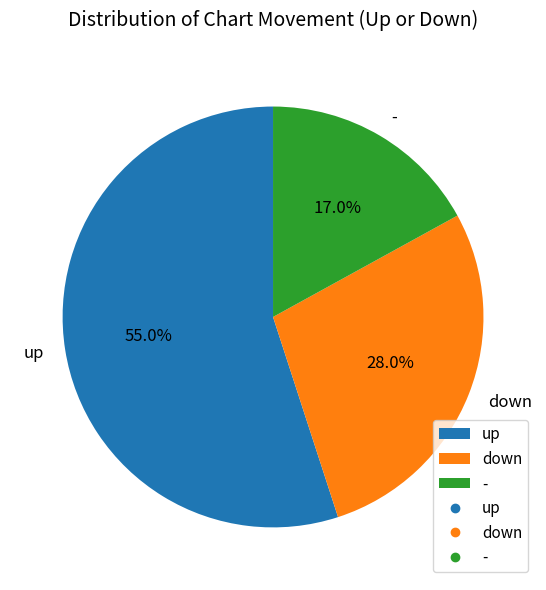

To the nearest percent, what is the difference between the largest and smallest slice percentages?

38%